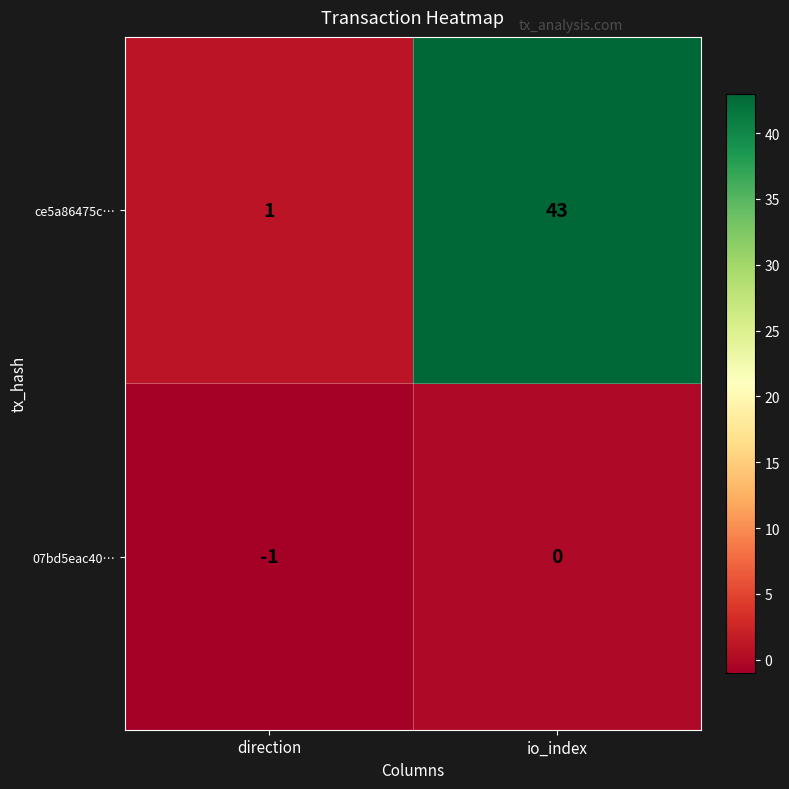

Reading left to right, what are all the values shown in this chart?

ce5a86475c…: 1	43
07bd5eac40…: -1	0